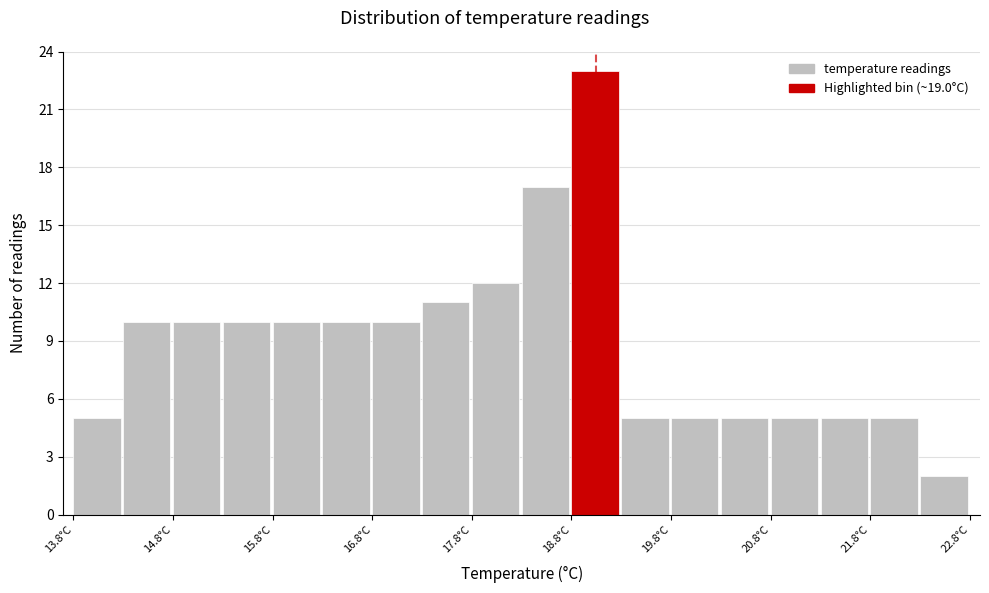

What is the height of the bar covering 17.3 to 17.8 on the x-axis? The values are not printed on the chart, so give them approximately, as read against the axis.

11